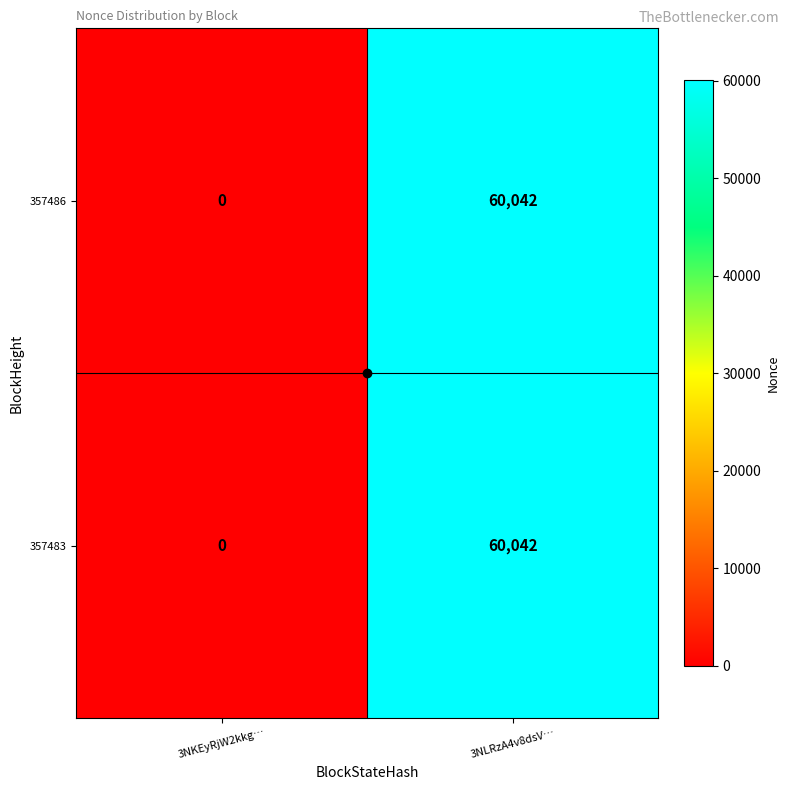

At which category is the sum across all series the highest?

3NLRzA4v8dsV…